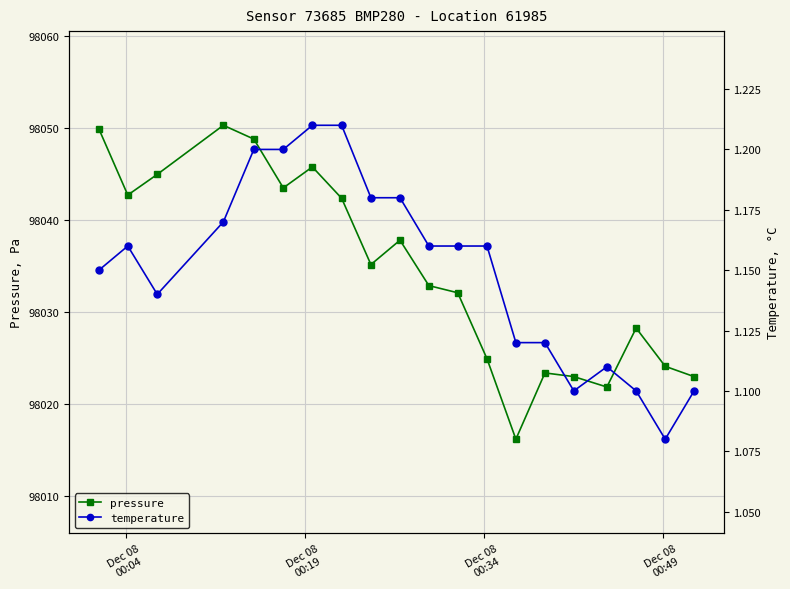

In pressure, how many points are lower than both neighbors (excluding endpoints)?

5